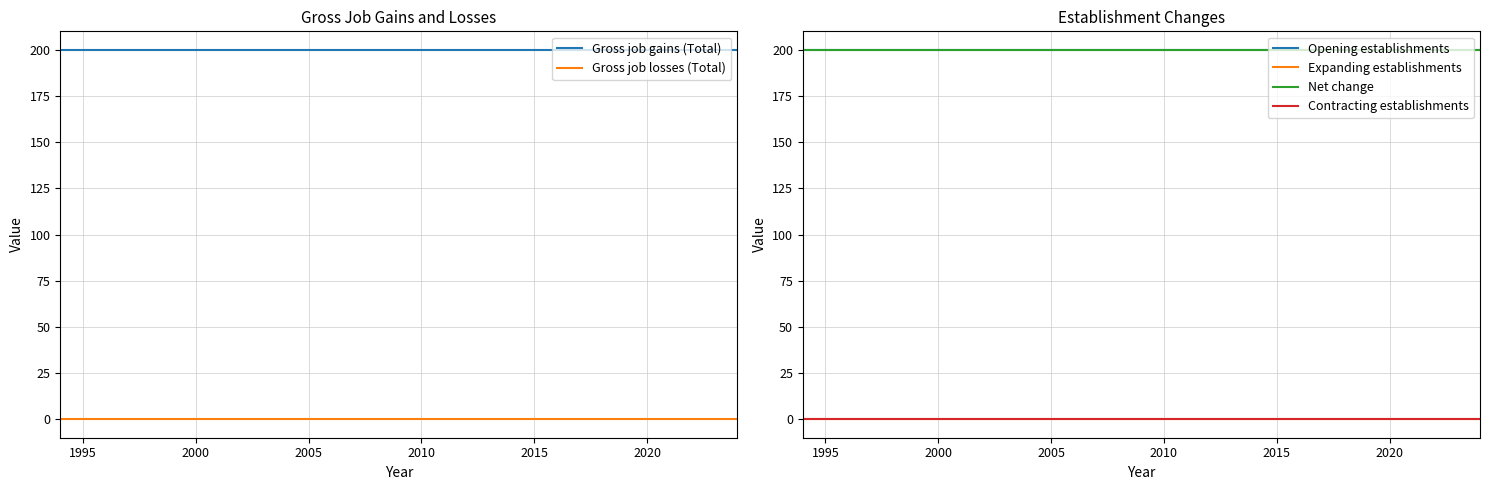

Is it true that Gross job gains (Total) equals 328 at 1995?

False